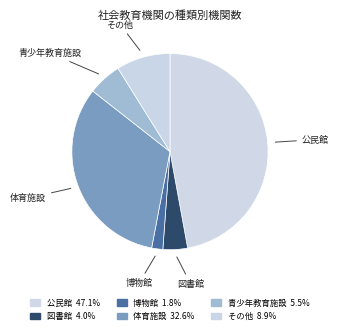

Count the number of slices in the pie.

6